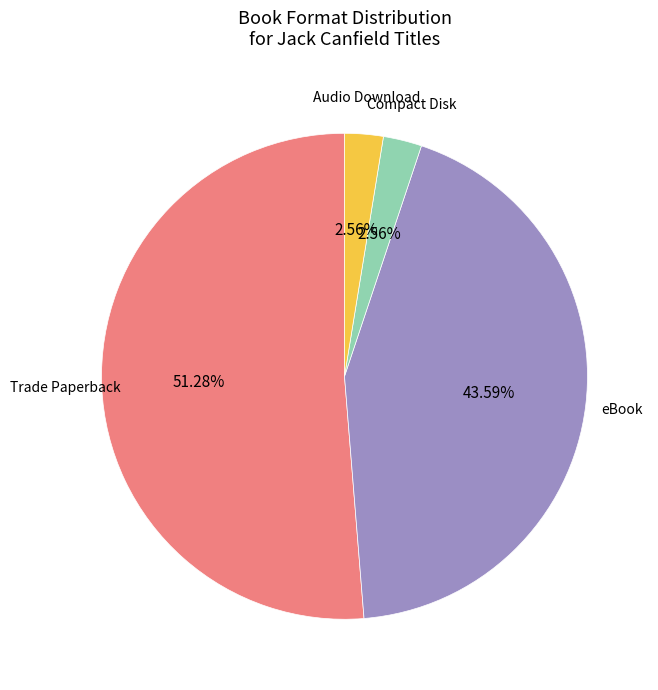

Does any single category account for the majority?

Yes